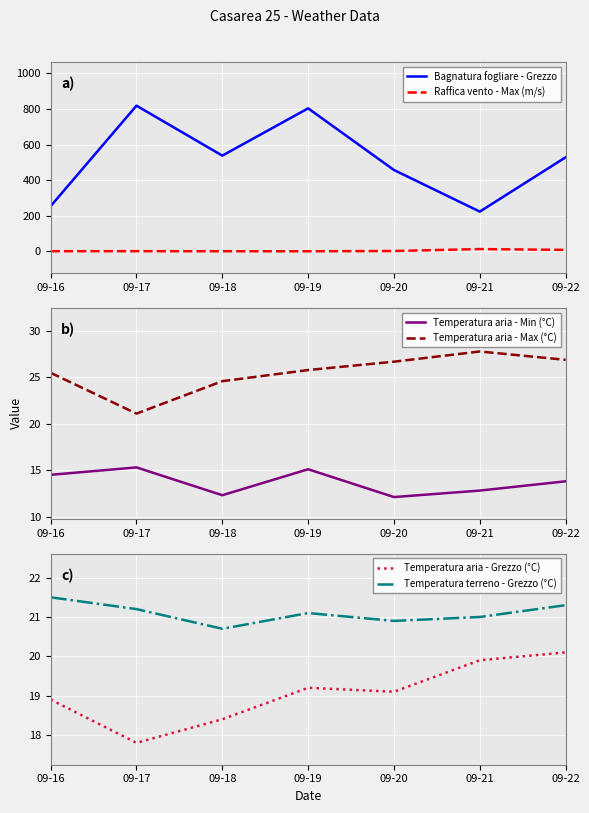

Between which two adjacent categories do Temperatura terreno - Grezzo (°C) and Temperatura aria - Max (°C) first intersect?

09-16 and 09-17